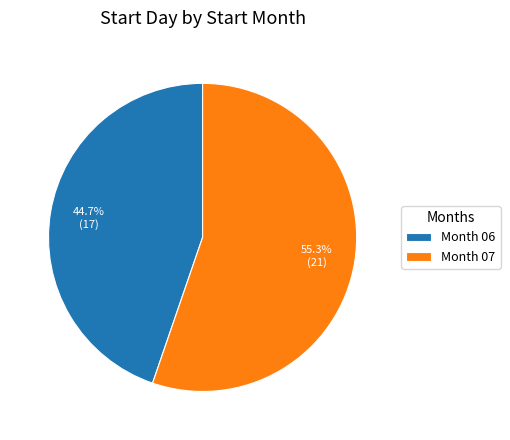

Is there a majority slice in this chart?

Yes